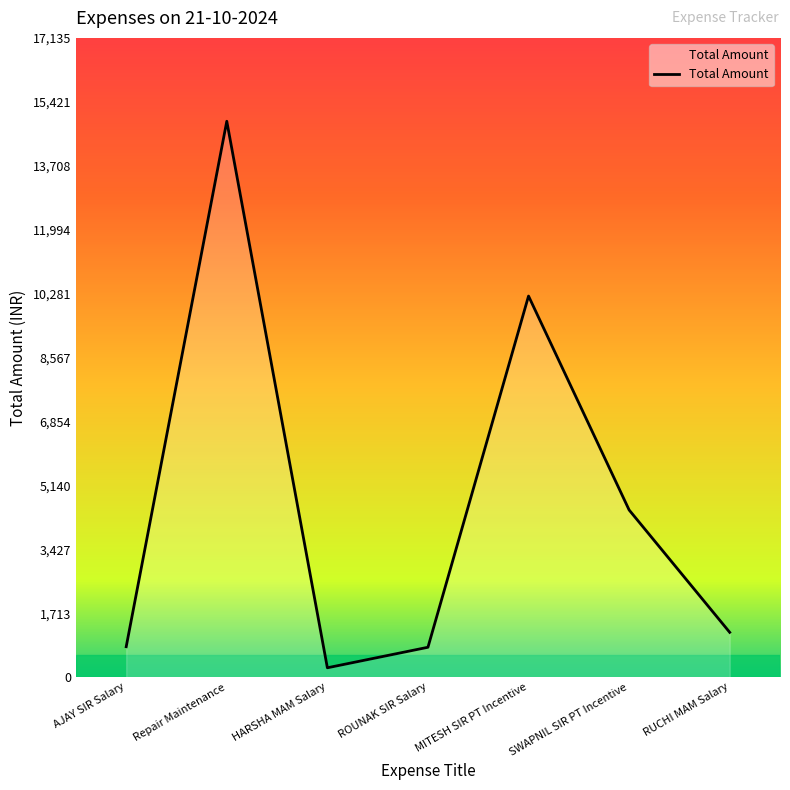

What is the difference between the maximum and minimum values?

14650